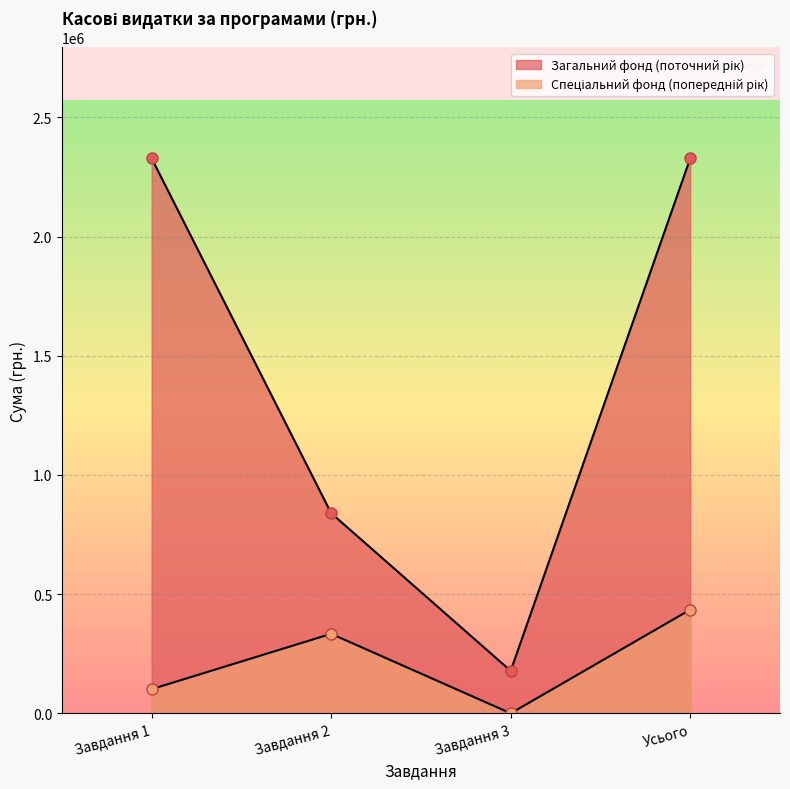

What is the label of the 2nd point from the left?

Завдання 2